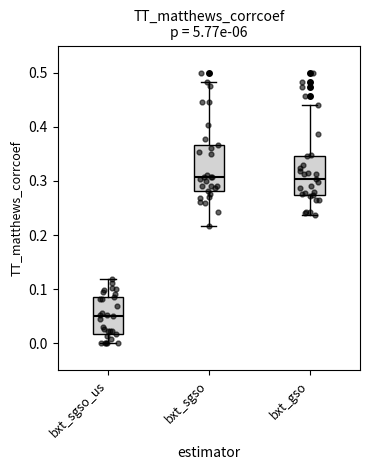

Reading left to right, transcribe this box plot: for each box, give where its median line is, the range the box spans, and where its two whiskers end, as read against the y-axis. The values are not printed on the chart, so give them approximately, as read against the axis.

bxt_sgso_us: median 0.05, box 0.02 to 0.08, whiskers 0.00 to 0.12
bxt_sgso: median 0.31, box 0.28 to 0.37, whiskers 0.22 to 0.48
bxt_gso: median 0.30, box 0.27 to 0.35, whiskers 0.24 to 0.44